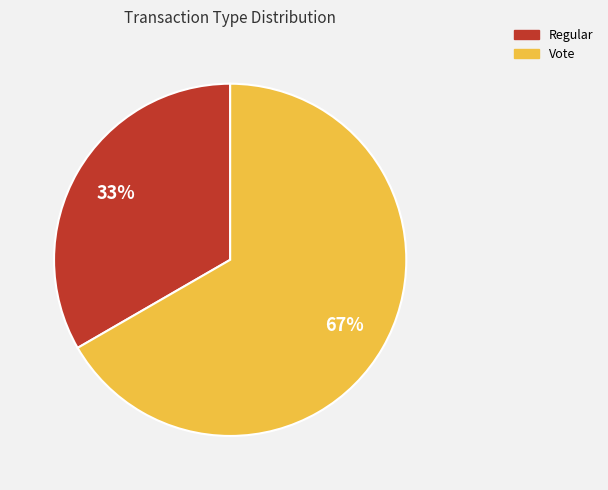

Rank the categories by value from lowest to highest.

Regular, Vote